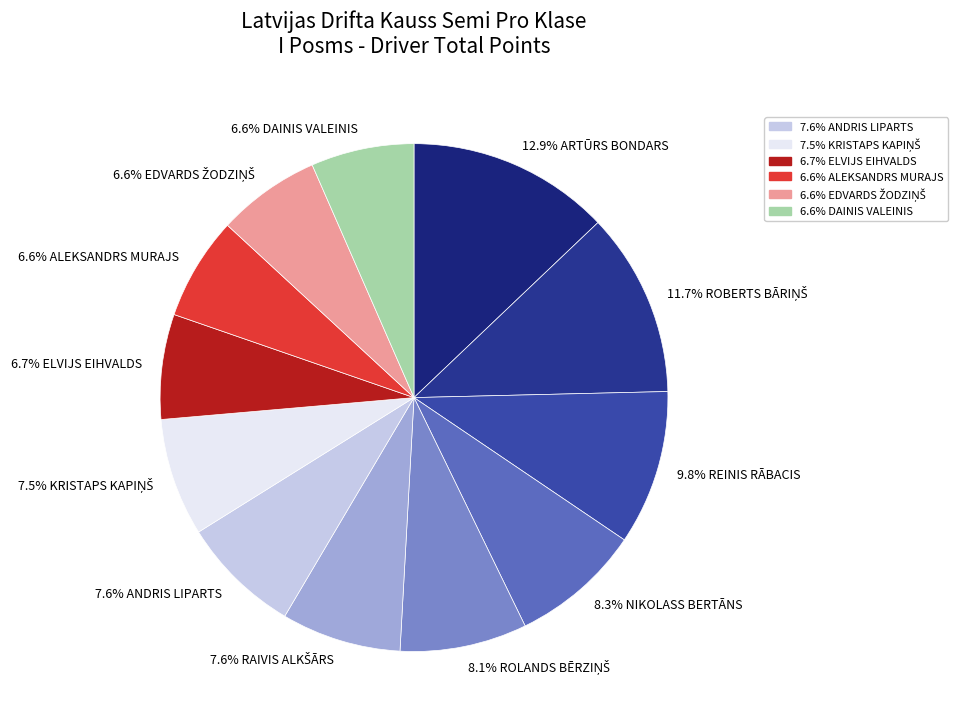

Which category has the biggest portion of the pie?

ARTŪRS BONDARS